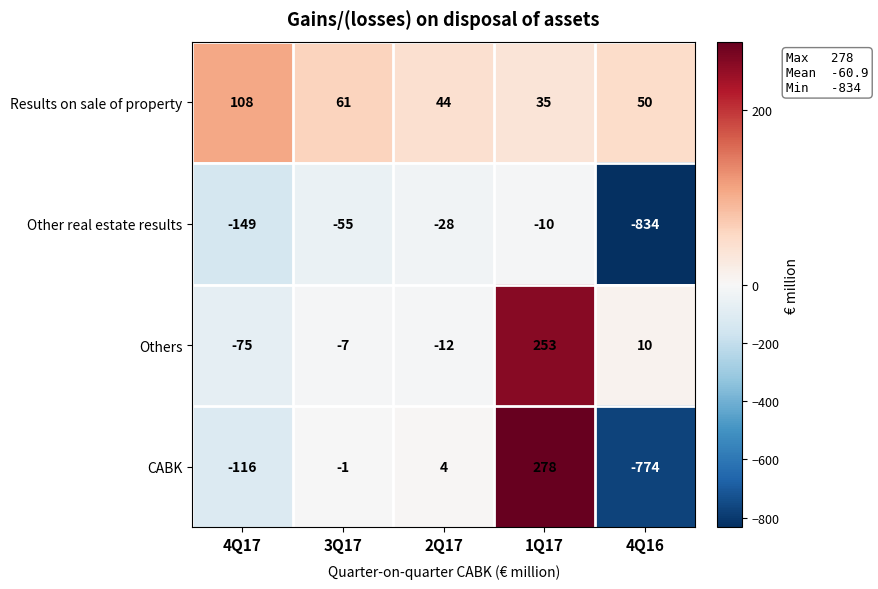

The Results on sale of property series shows 50 at 4Q16. True or false?

True